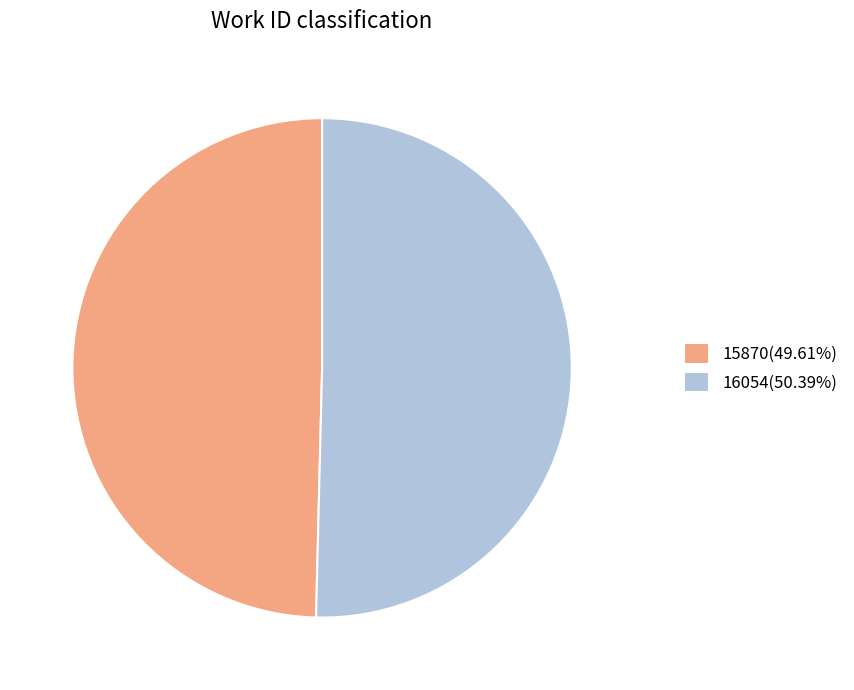

True or false: 15870 accounts for 63% of the total.

False